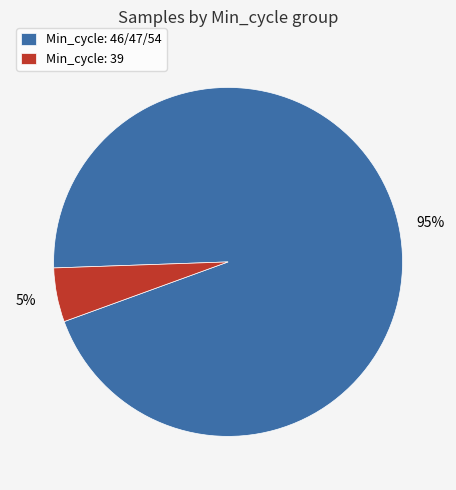

True or false: Min_cycle: 46/47/54 accounts for 88% of the total.

False